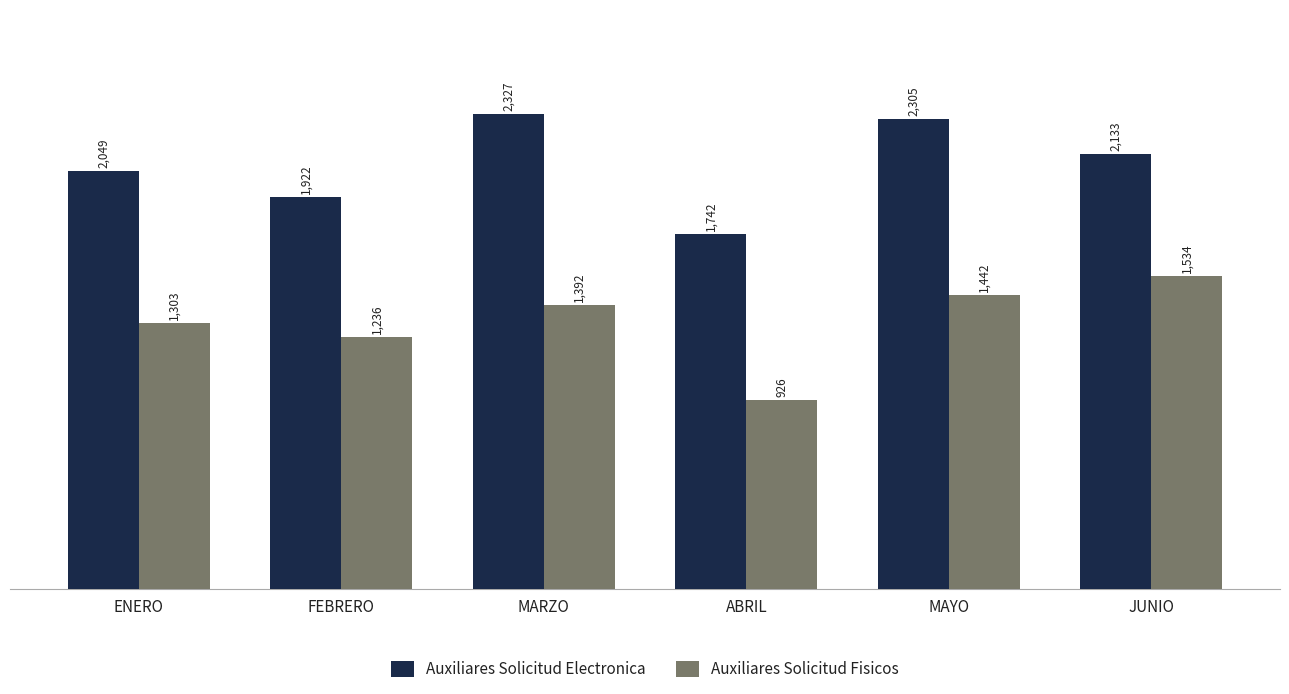

Does the chart contain any negative values?

No